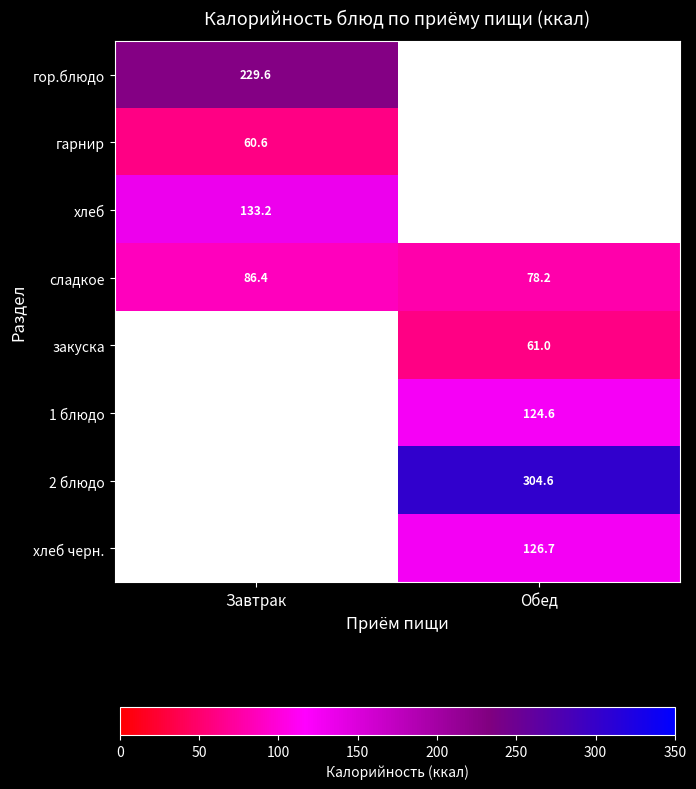

The гарнир series shows 38.5 at Завтрак. True or false?

False